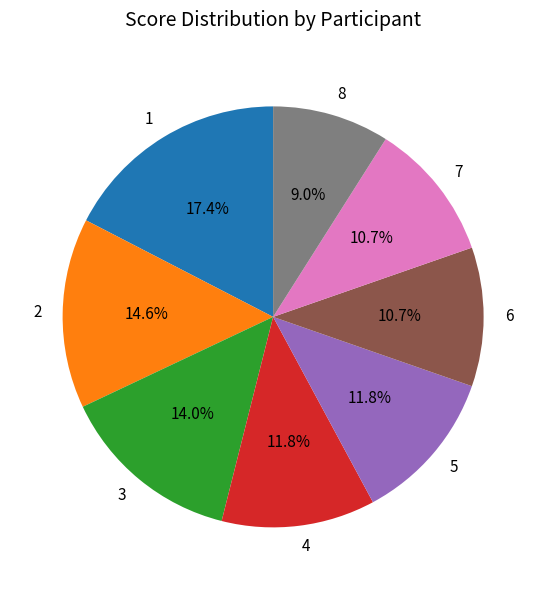

Is there any slice that represents more than half of the pie?

No